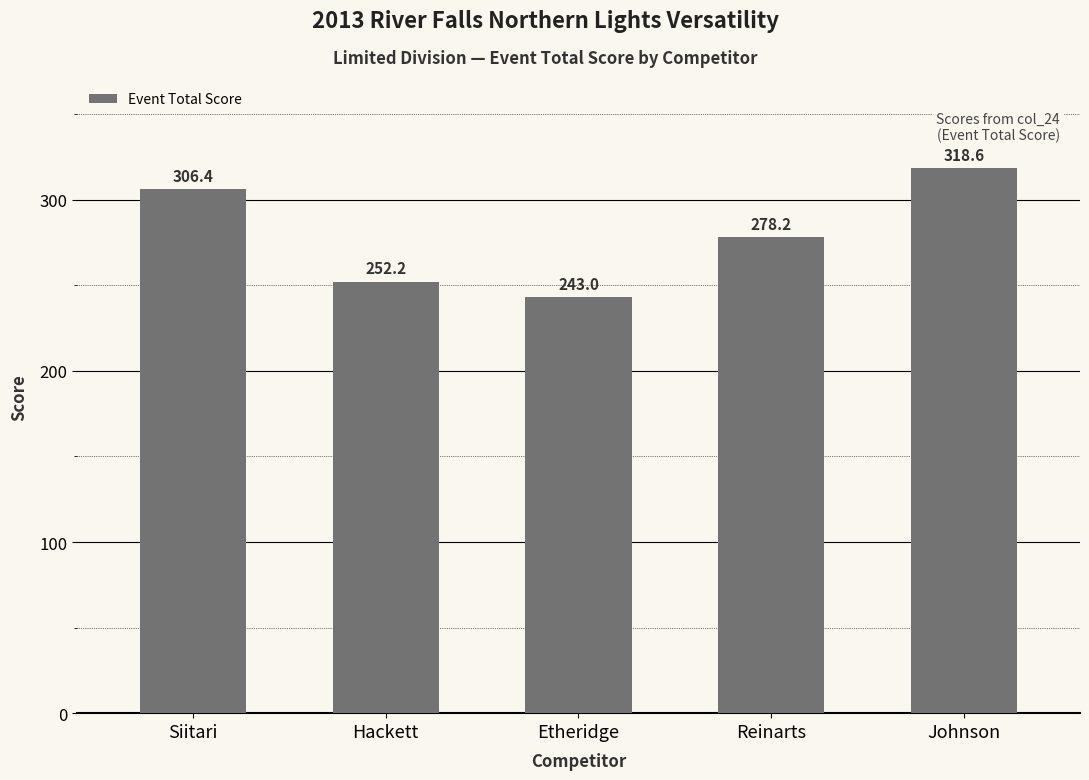

What is the difference between the maximum and minimum values?

75.6